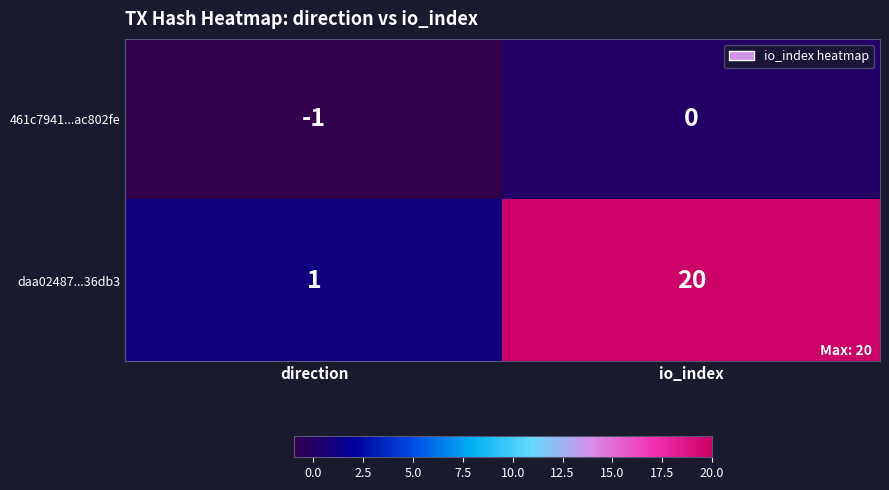

Reading left to right, list all the values displayed in this chart.

461c7941...ac802fe: direction=-1	io_index=0
daa02487...36db3: direction=1	io_index=20